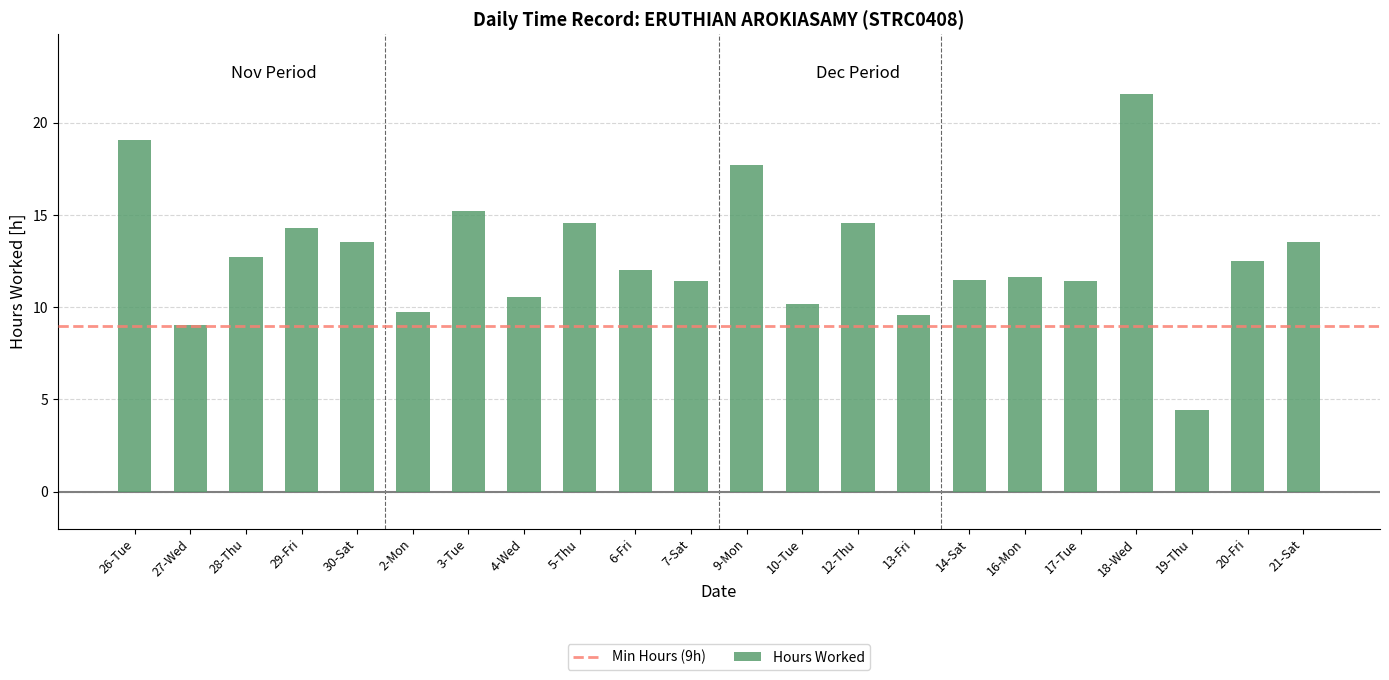

Are the bars grouped side by side (vs. stacked)?

No